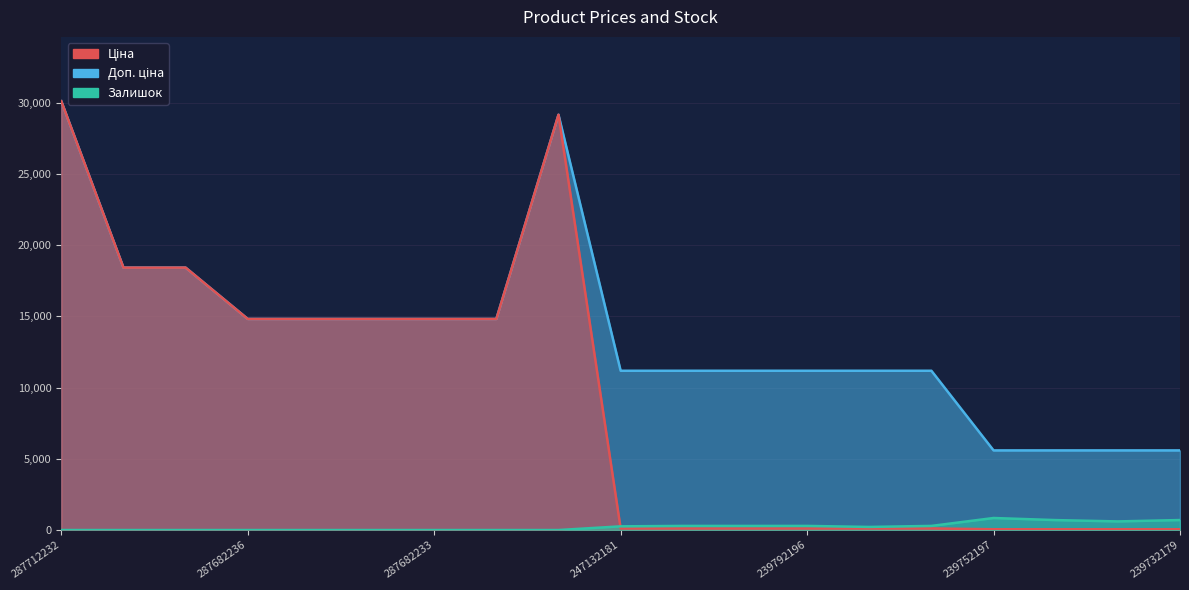

At how many categories does at least one series exceed 10681?

15